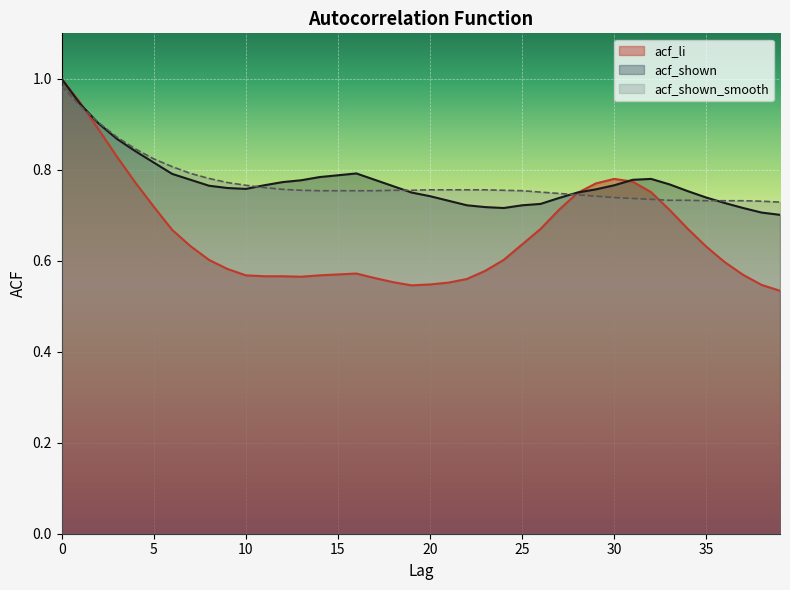

Reading left to right, transcribe all the data shown in this chart.

acf_li: 1.0	0.9	0.9	0.8	0.8	0.7	0.7	0.6	0.6	0.6	0.6	0.6	0.6	0.6	0.6	0.6	0.6	0.6	0.6	0.5	0.5	0.6	0.6	0.6	0.6	0.6	0.7	0.7	0.7	0.8	0.8	0.8	0.8	0.7	0.7	0.6	0.6	0.6	0.5	0.5
acf_shown: 1.0	0.9	0.9	0.9	0.8	0.8	0.8	0.8	0.8	0.8	0.8	0.8	0.8	0.8	0.8	0.8	0.8	0.8	0.8	0.8	0.7	0.7	0.7	0.7	0.7	0.7	0.7	0.7	0.8	0.8	0.8	0.8	0.8	0.8	0.8	0.7	0.7	0.7	0.7	0.7
acf_shown_smooth: 1.0	0.9	0.9	0.9	0.8	0.8	0.8	0.8	0.8	0.8	0.8	0.8	0.8	0.8	0.8	0.8	0.8	0.8	0.8	0.8	0.8	0.8	0.8	0.8	0.8	0.8	0.8	0.7	0.7	0.7	0.7	0.7	0.7	0.7	0.7	0.7	0.7	0.7	0.7	0.7